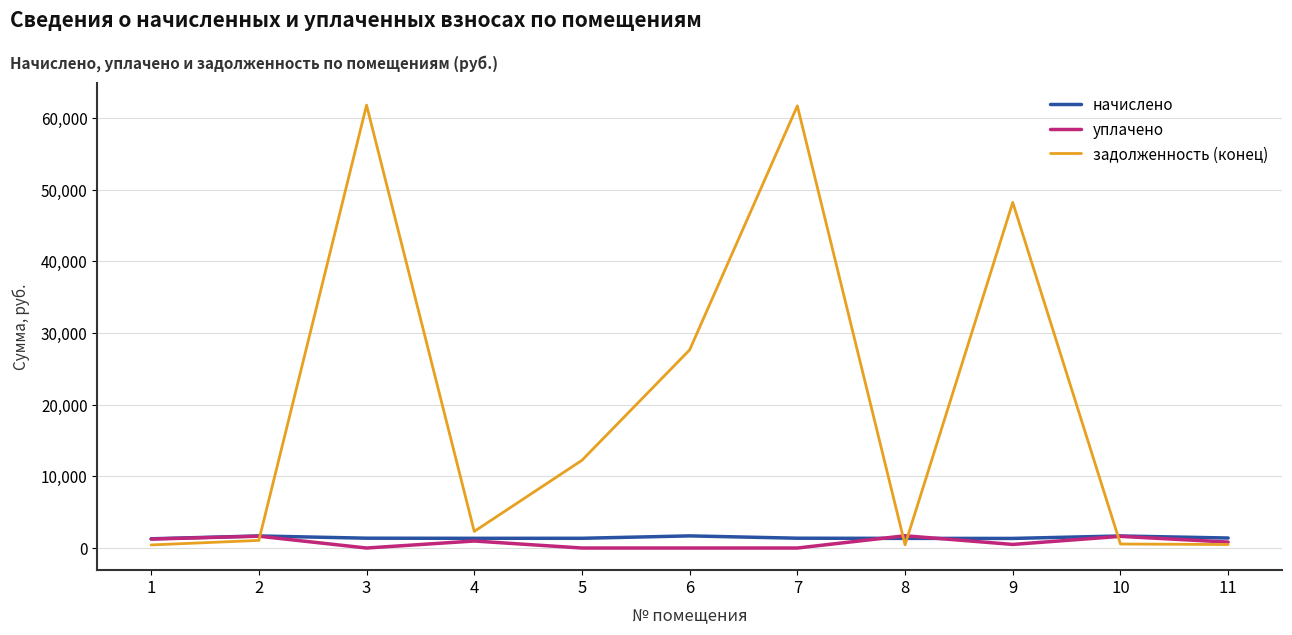

Where do уплачено and задолженность (конец) first cross each other?

2 and 3